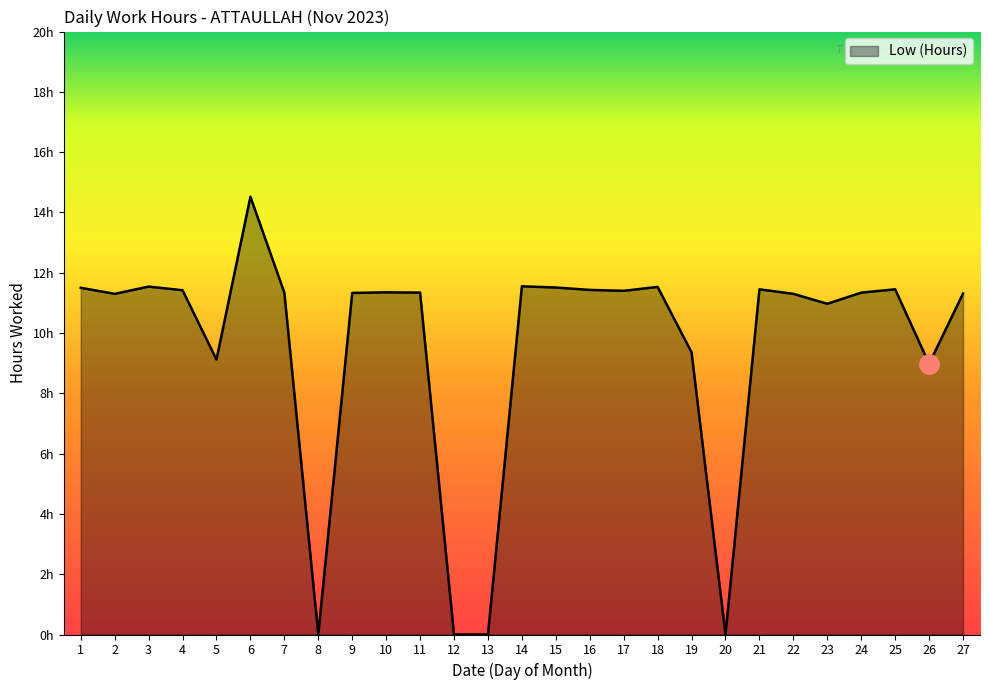

Does the chart display data point markers on the line(s)?

No